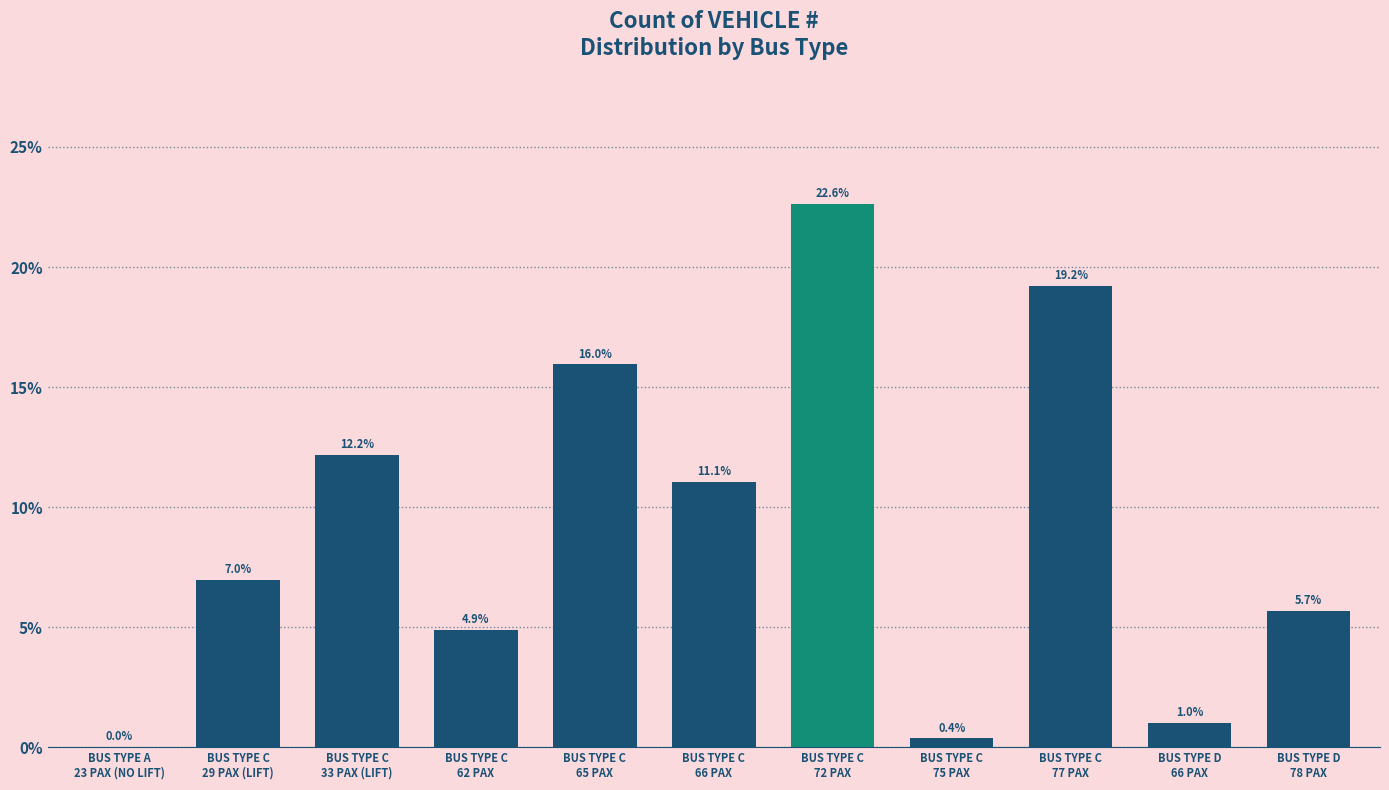

What is the change in value from BUS TYPE C
62 PAX to BUS TYPE C
72 PAX?

+17.7